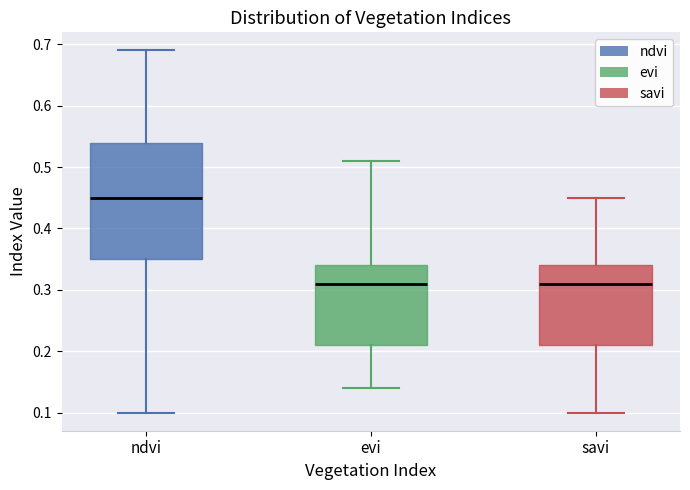

Which box is the tallest, from its lower edge to its upper edge?

ndvi